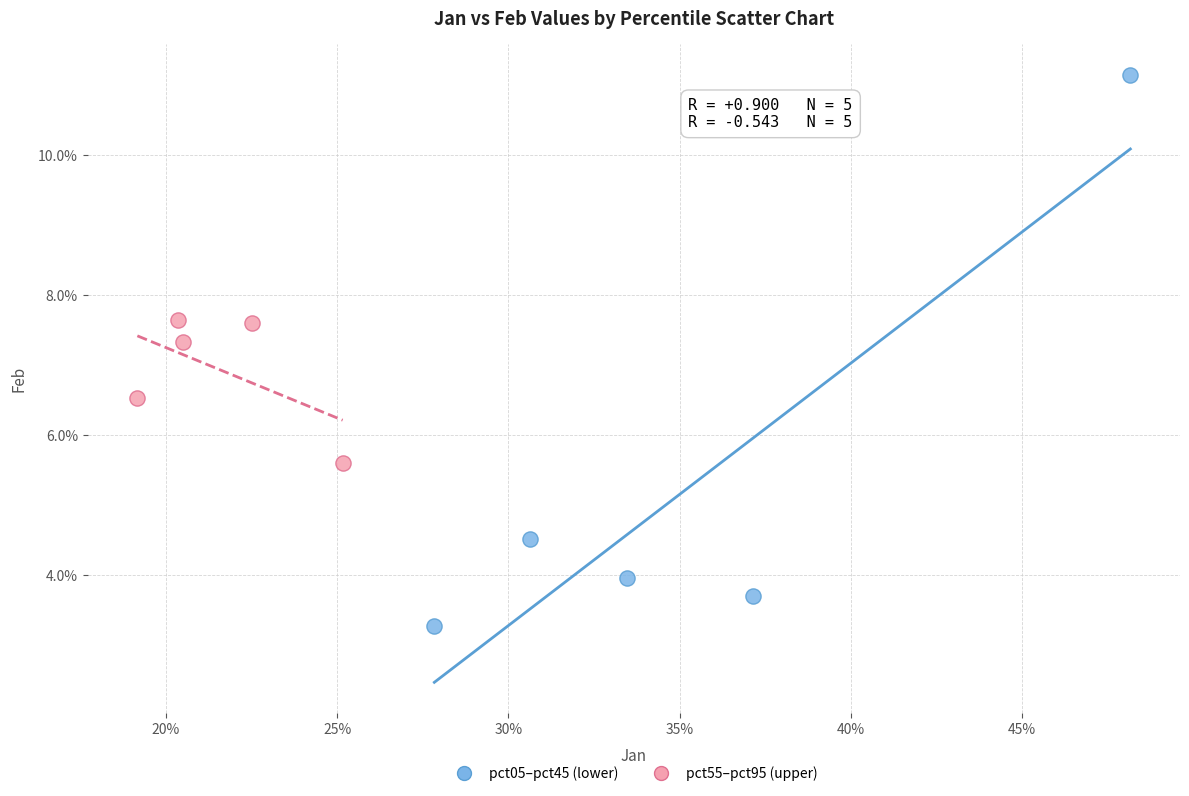

What are all the series names shown in the legend?

pct05–pct45 (lower), pct55–pct95 (upper)